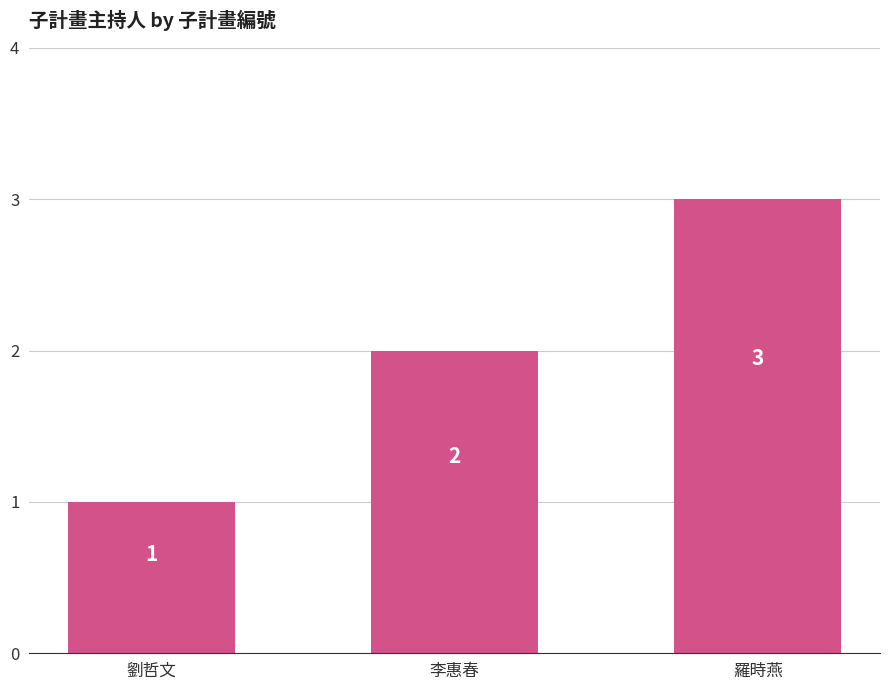

Reading left to right, what are all the values shown in this chart?

1	2	3